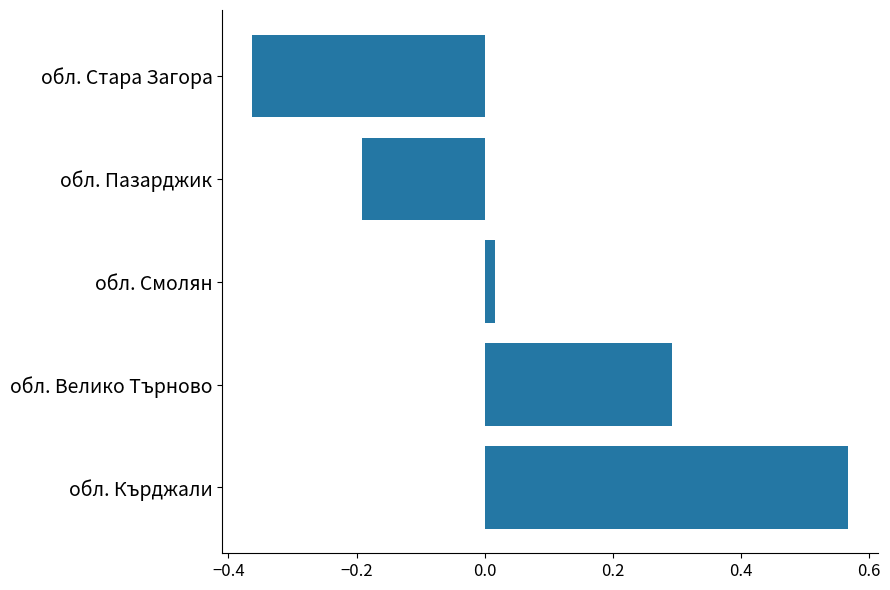

What is the change in value from обл. Кърджали to обл. Велико Търново?

-0.3